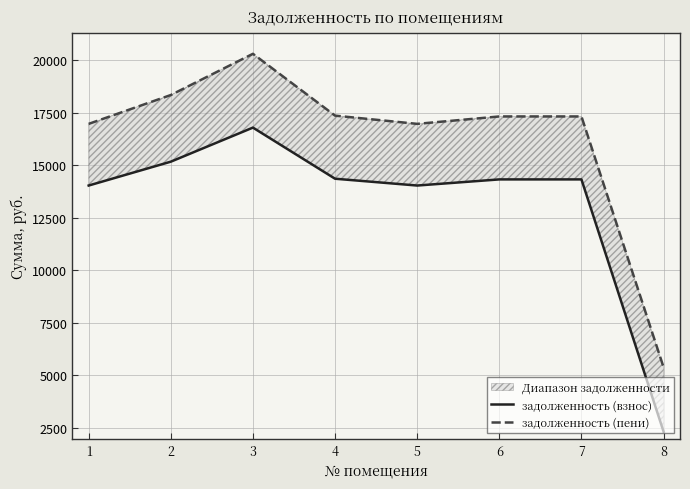

What is the spread (max minus min) of values at 4?

3007.3